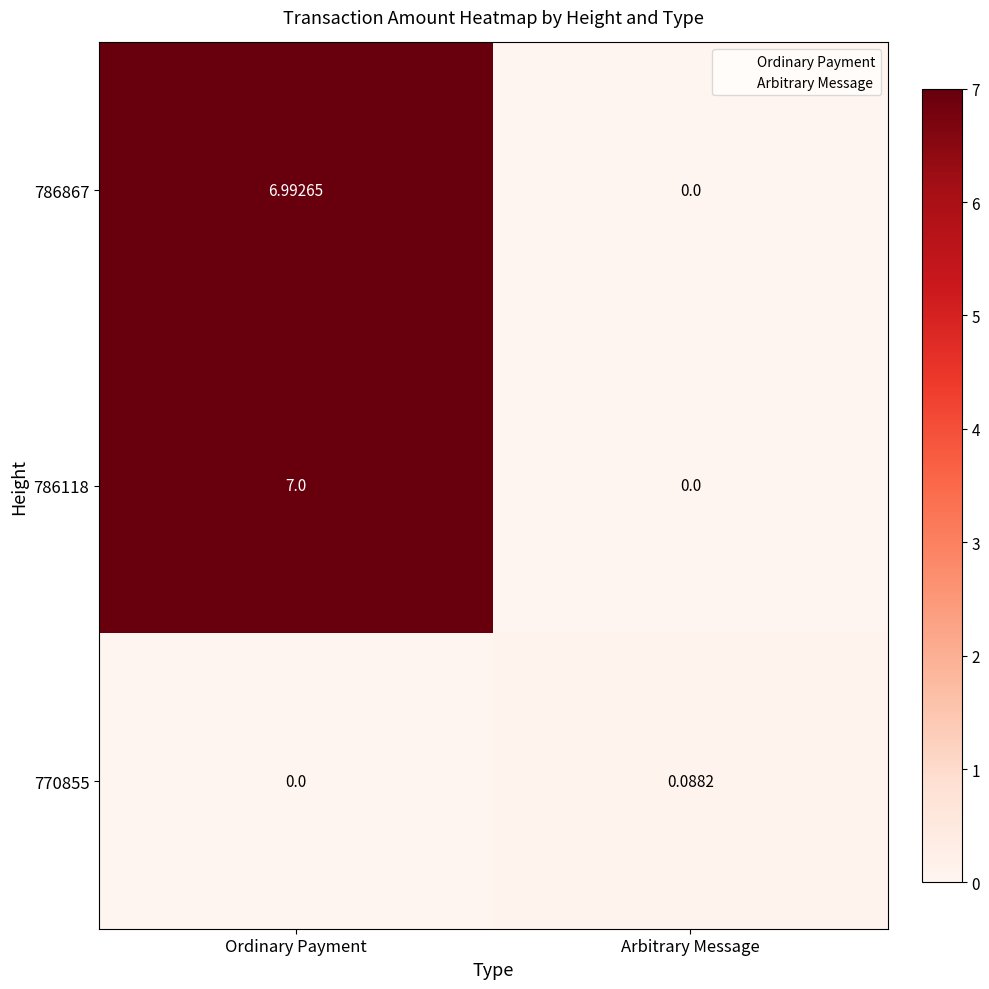

Which category has the highest value across all series?

Ordinary Payment